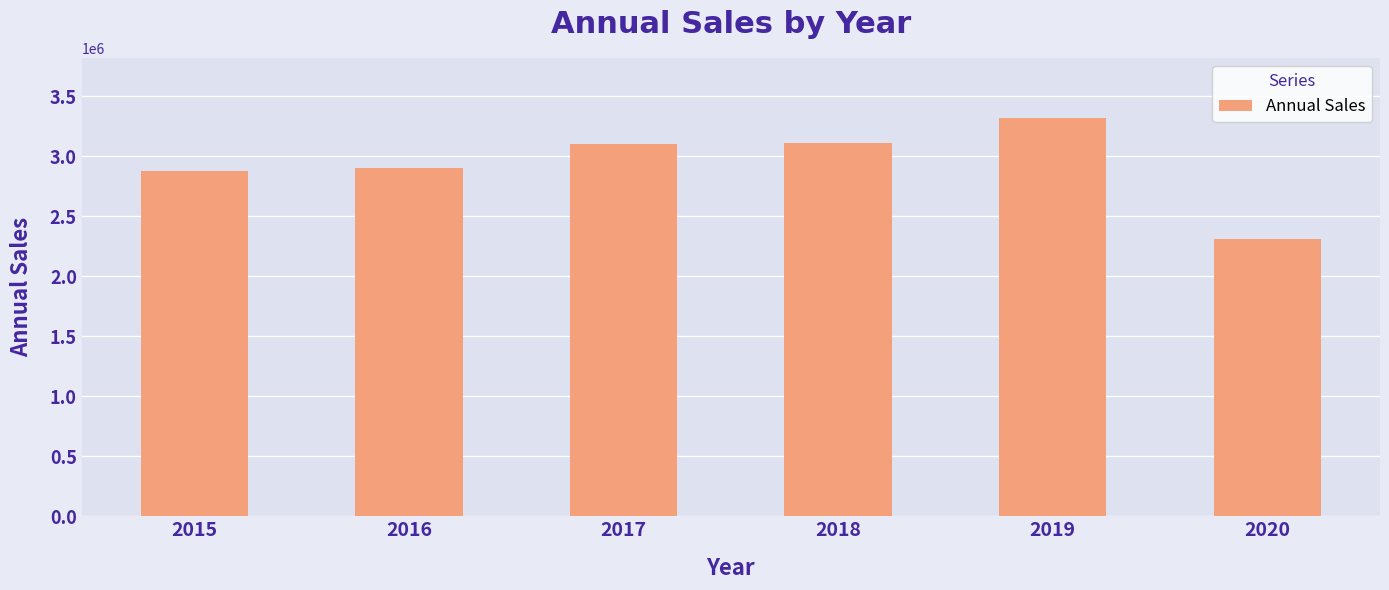

What is the difference between the values at 2019 and 2018?

210000